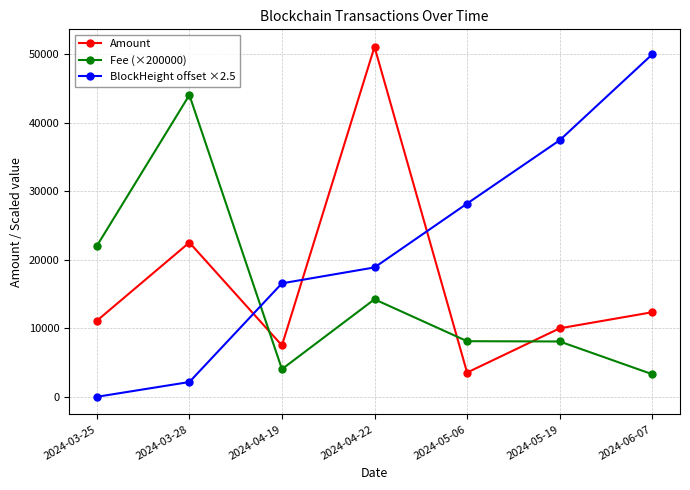

Rank the categories by BlockHeight offset ×2.5 value from highest to lowest.

2024-06-07, 2024-05-19, 2024-05-06, 2024-04-22, 2024-04-19, 2024-03-28, 2024-03-25